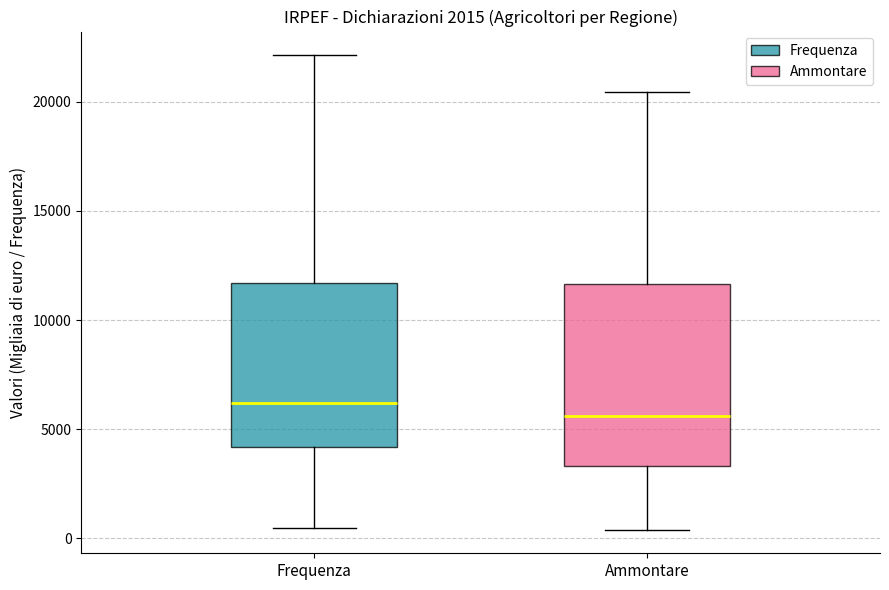

Where is the lower edge of the box for Ammontare on the y-axis? The values are not printed on the chart, so give them approximately, as read against the axis.

3500